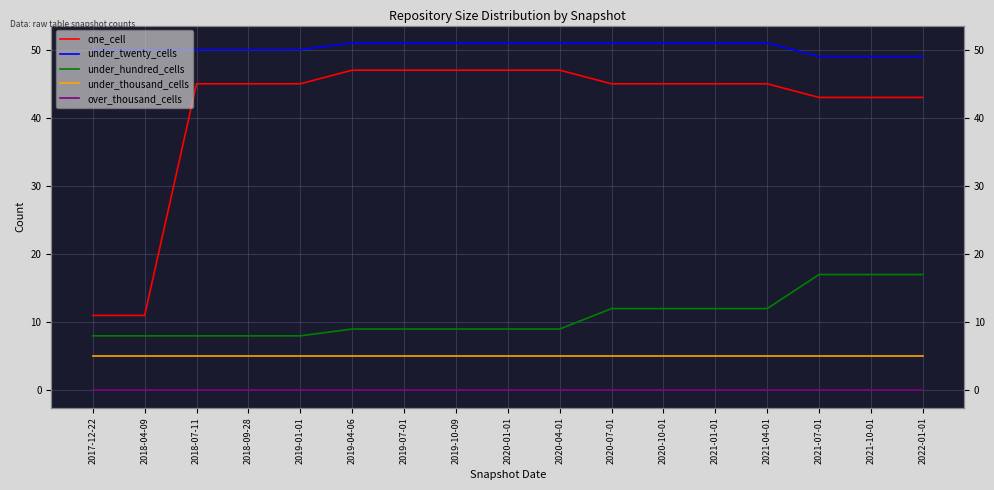

Which series has the largest range (max minus min)?

one_cell